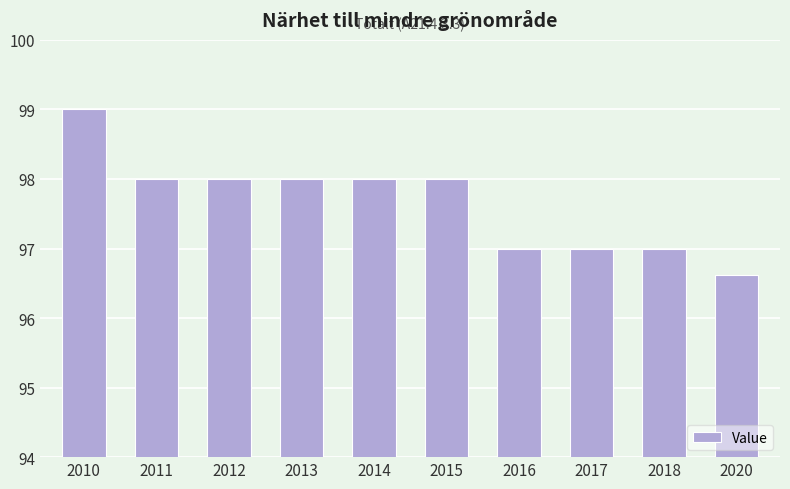

What is the minimum value shown in the chart?

96.6